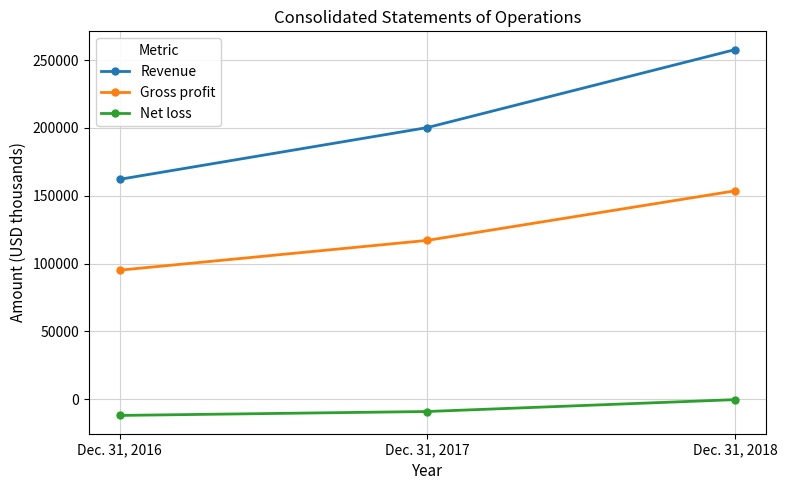

What is the difference between the Gross profit values at Dec. 31, 2016 and Dec. 31, 2017?

21965